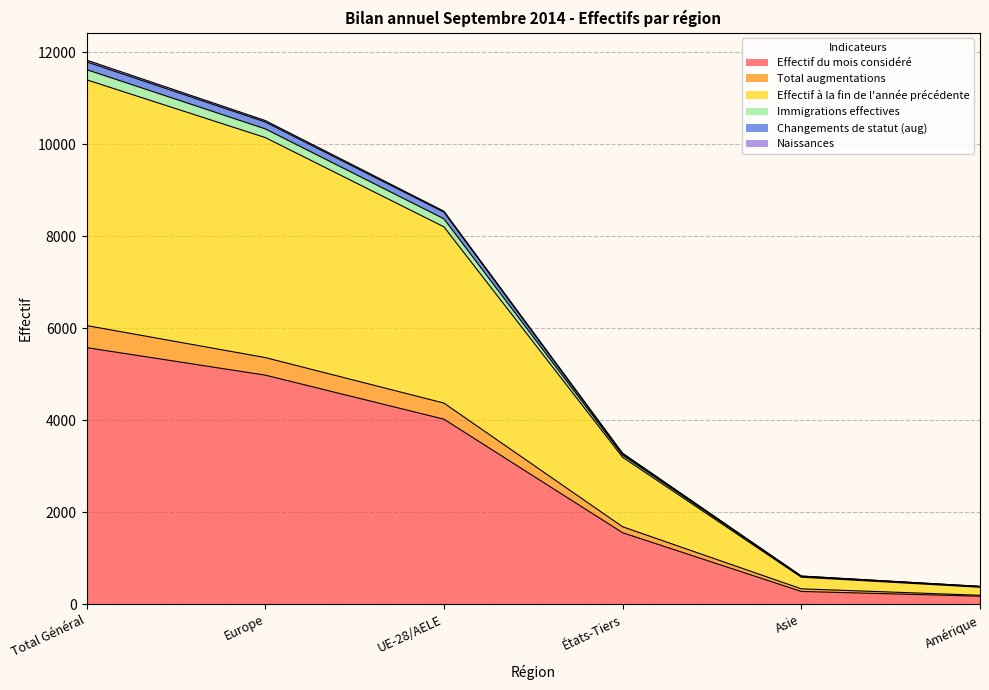

The Changements de statut (aug) series shows 1233 at États-Tiers. True or false?

False